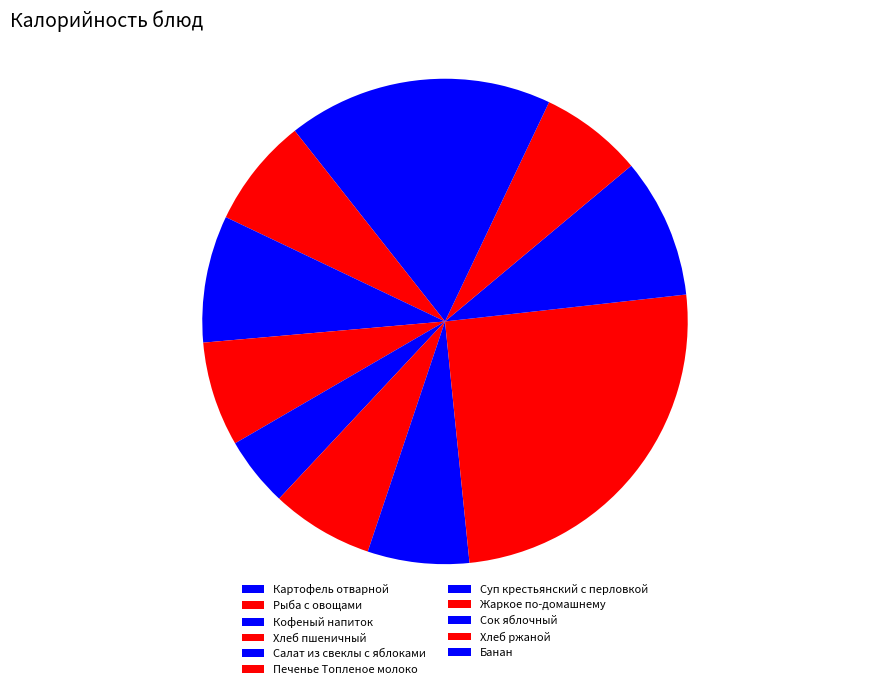

Does Суп крестьянский с перловкой represent more than half of the total?

No